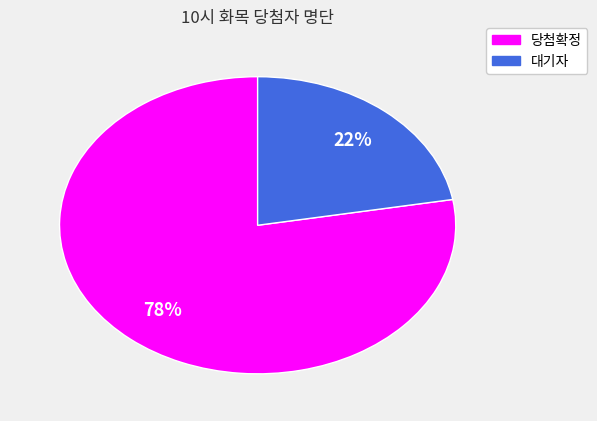

Combined, do 대기자 and 당첨확정 account for over 50%?

Yes